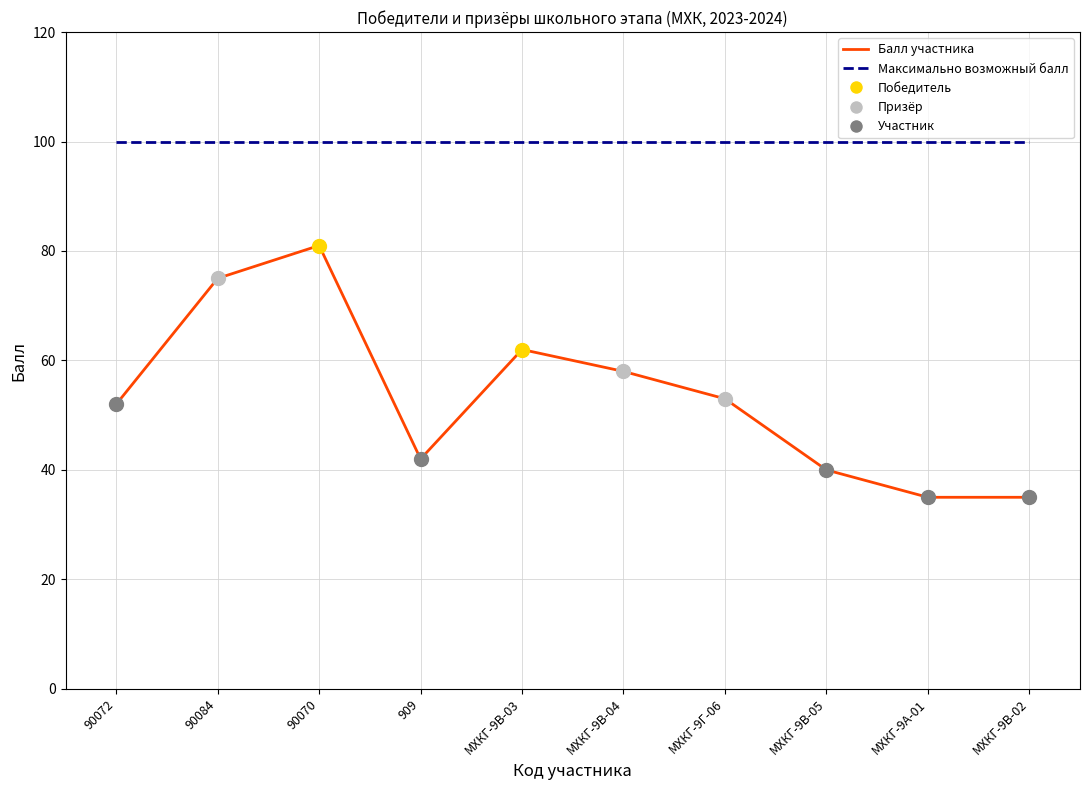

At which label does Балл участника reach its peak?

90070